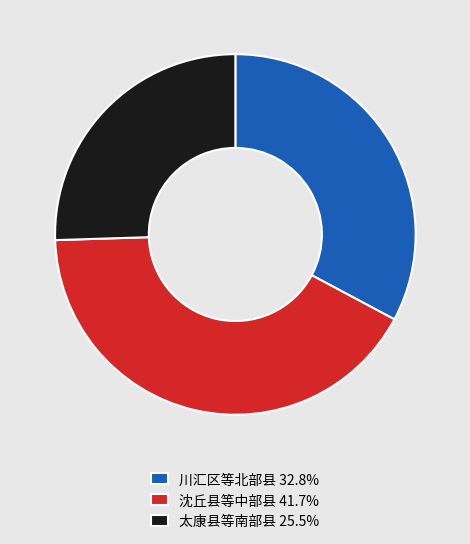

Does any single category account for the majority?

No